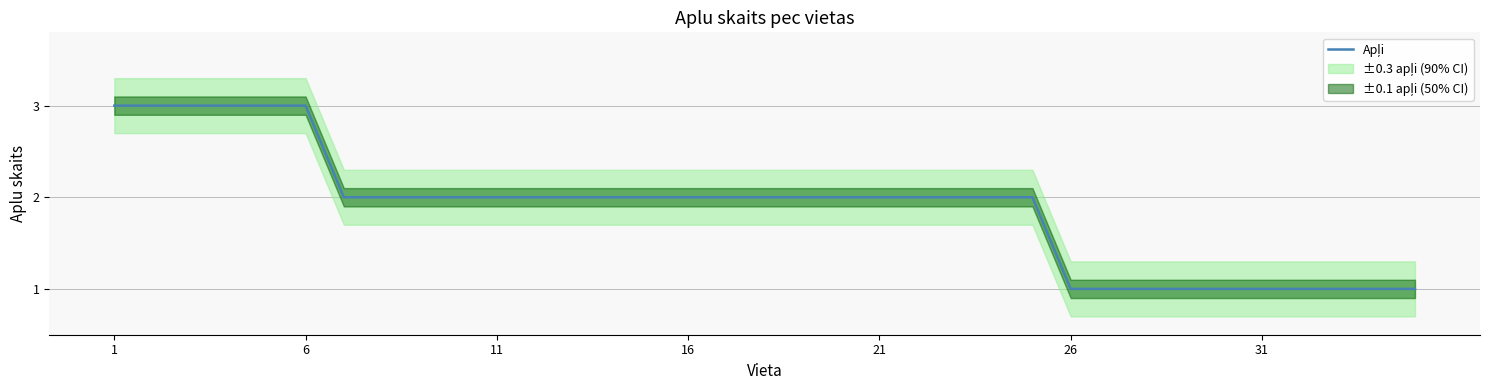

Reading right to left, extract all data points from this chart.

1	1	1	1	1	1	1	1	1	1	2	2	2	2	2	2	2	2	2	2	2	2	2	2	2	2	2	2	2	3	3	3	3	3	3